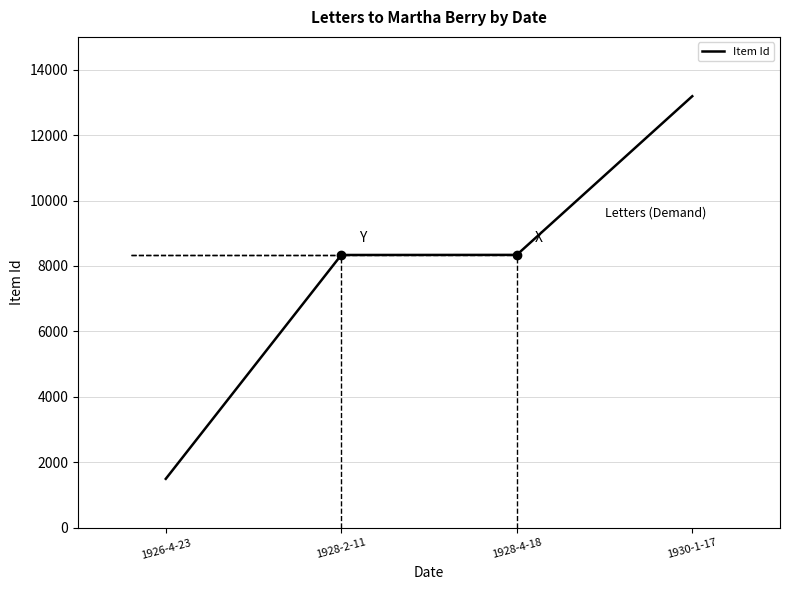

What is the average value?

7840